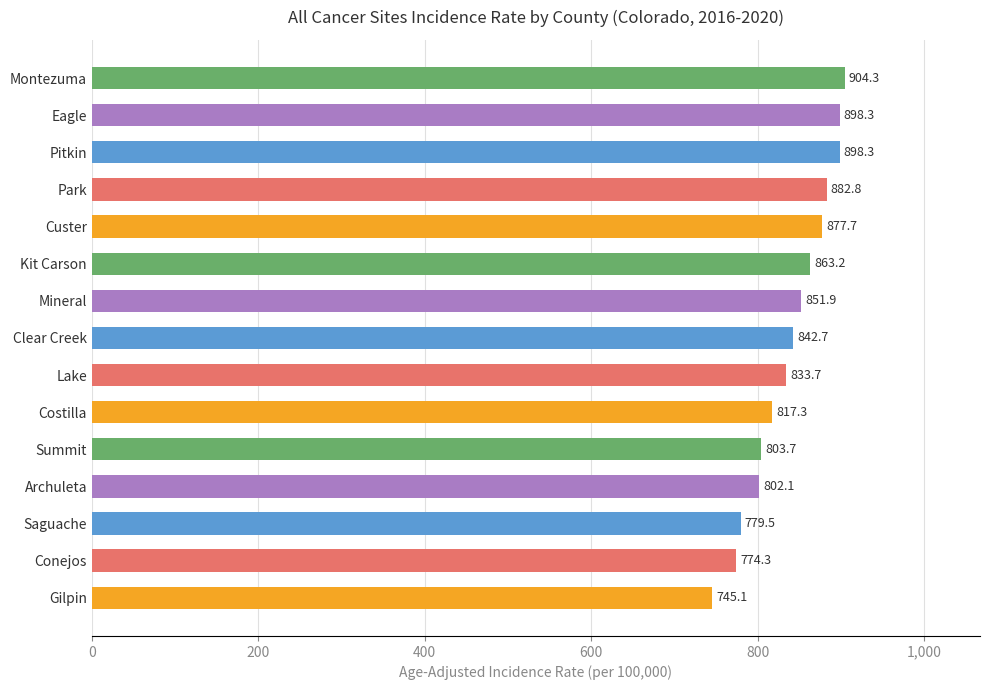

How many categories are shown in the chart?

15